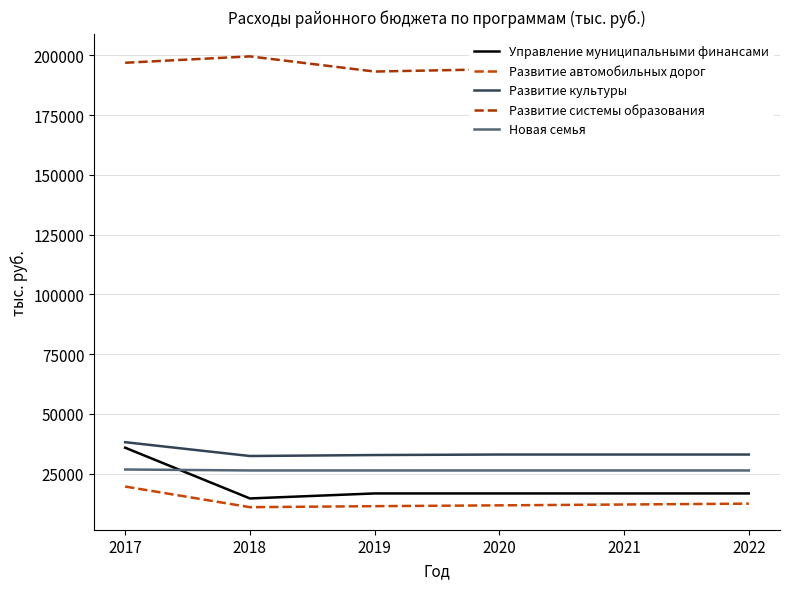

Between 2020 and 2017, which is larger?

2017